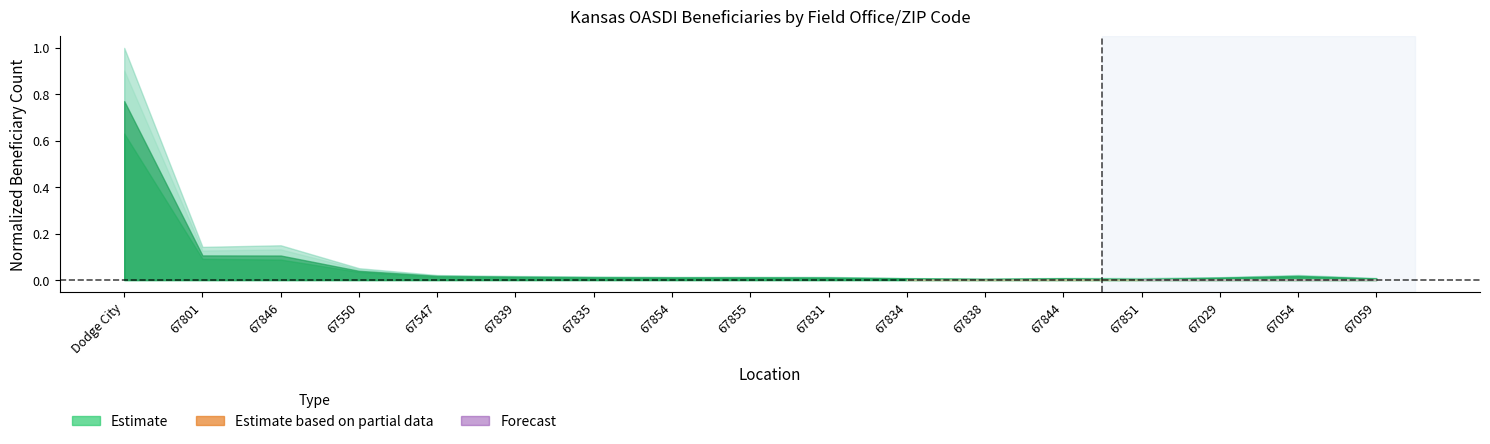

True or false: All beneficiaries has more than 2 points higher than both neighbors.

True